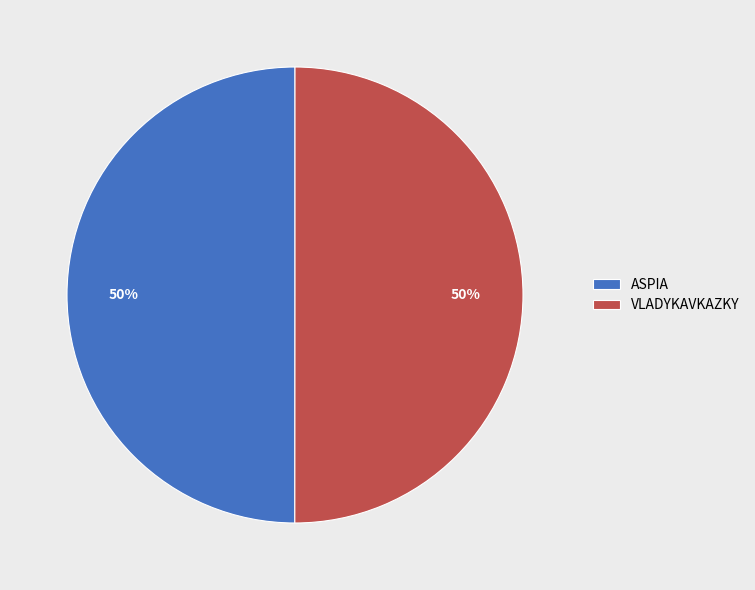

Is it true that ASPIA is 50% of the pie?

True